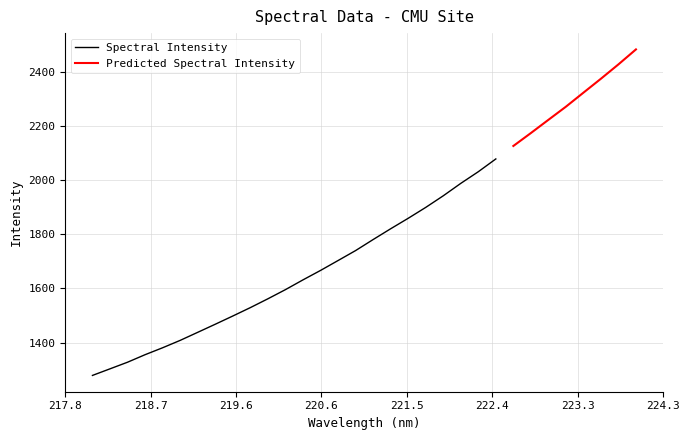

Is it true that the value at 223.9802 is 3623.5?

False